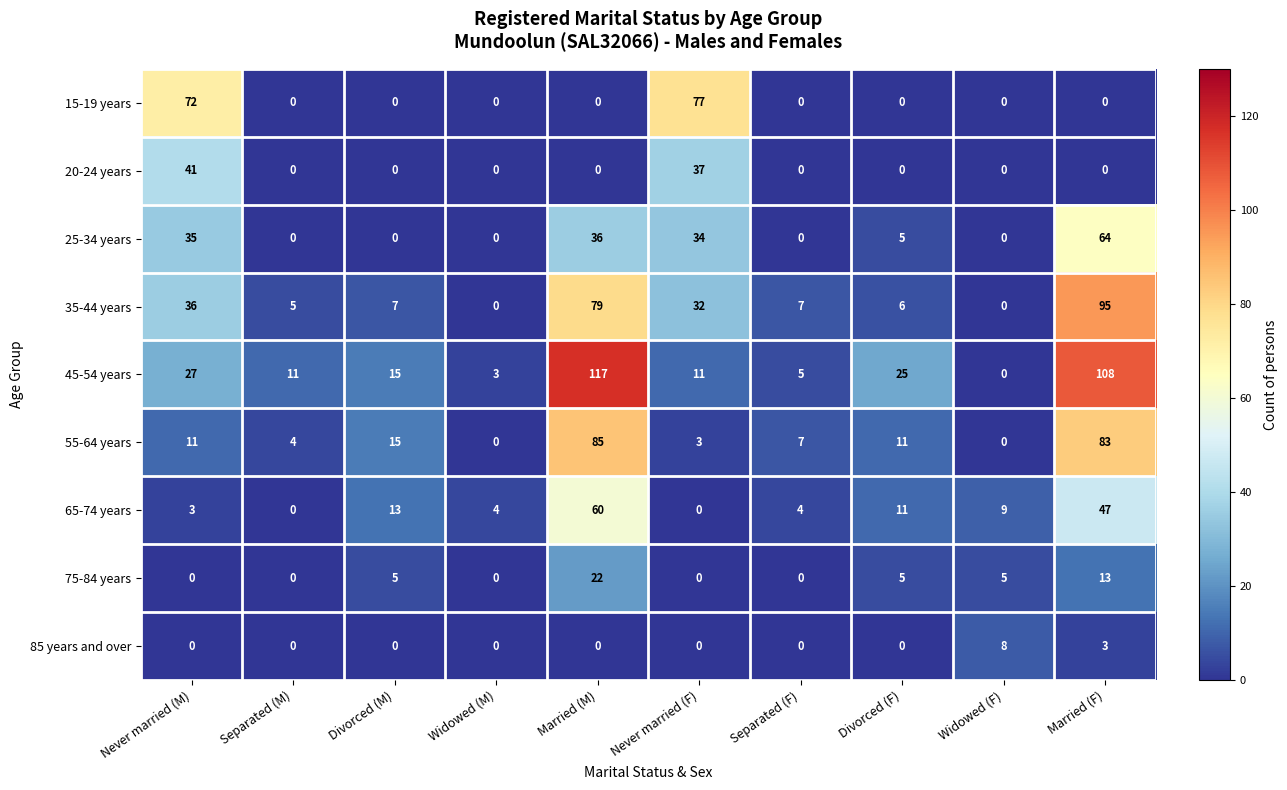

At which category is the sum across all series the highest?

Married (F)